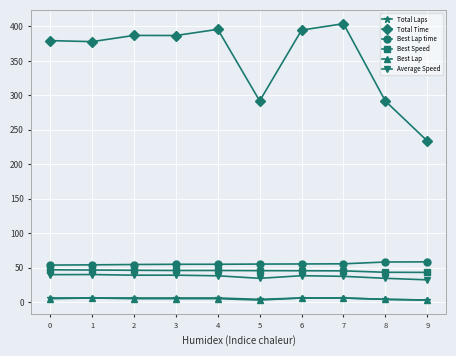

Which series changed the most between 1 and 8?

Total Time